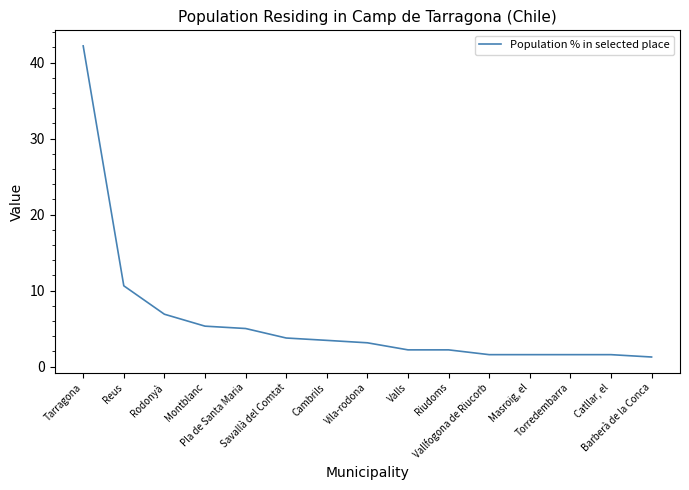

The value at Cambrils is 5.7. True or false?

False